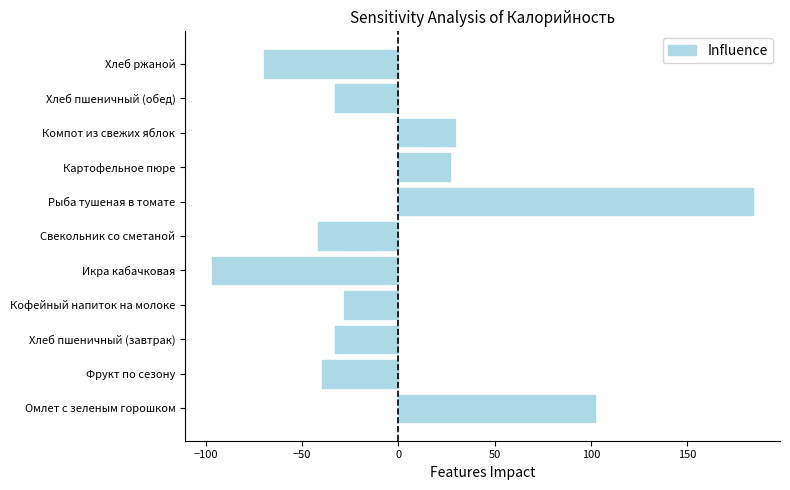

What is the difference between the maximum and minimum values?

280.8